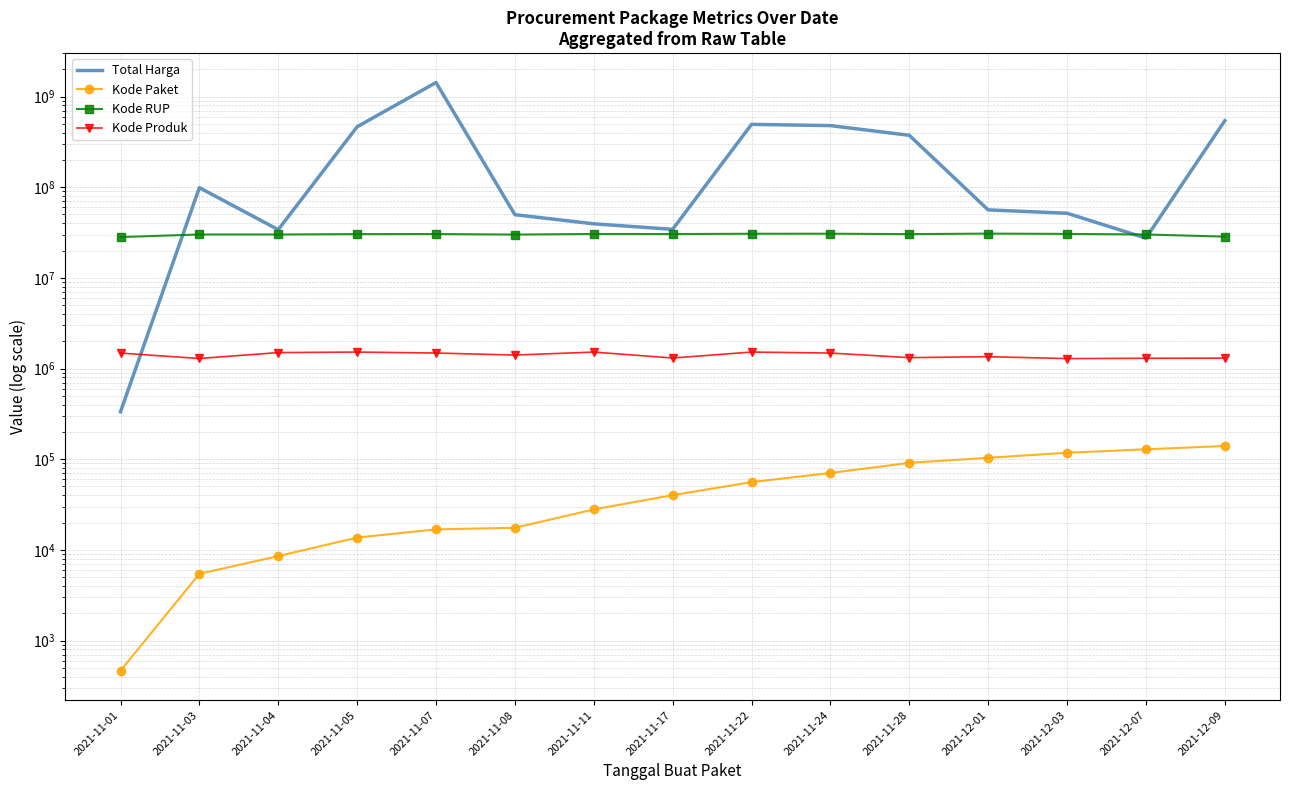

True or false: Kode RUP has more than 2 points higher than both neighbors.

True